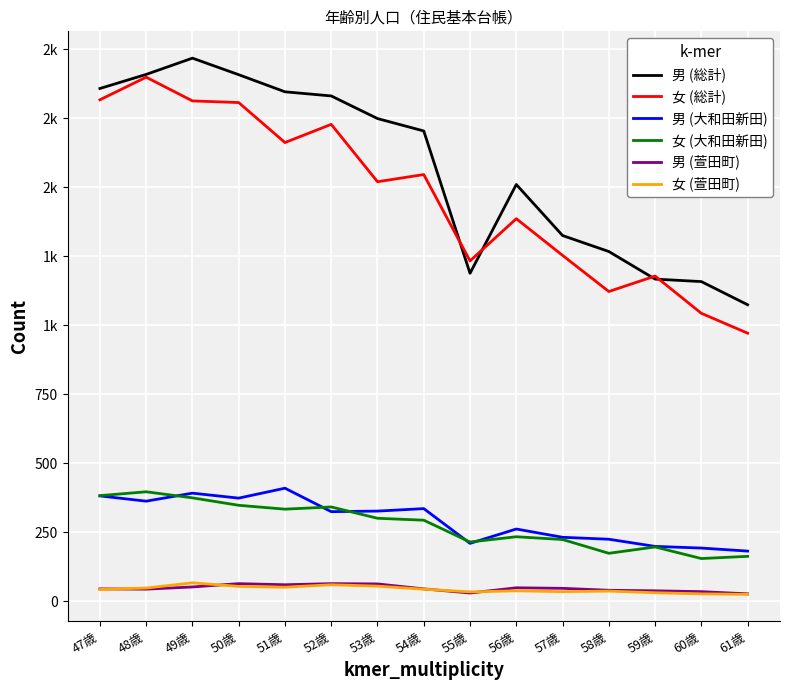

At which category does the chart reach its peak across all series?

49歳